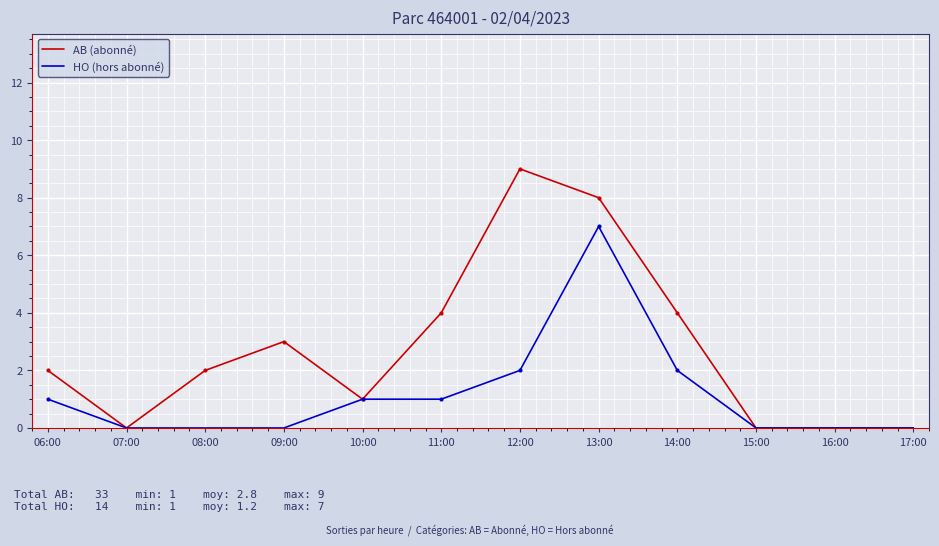

Where is the first local minimum for AB (abonné)?

07:00